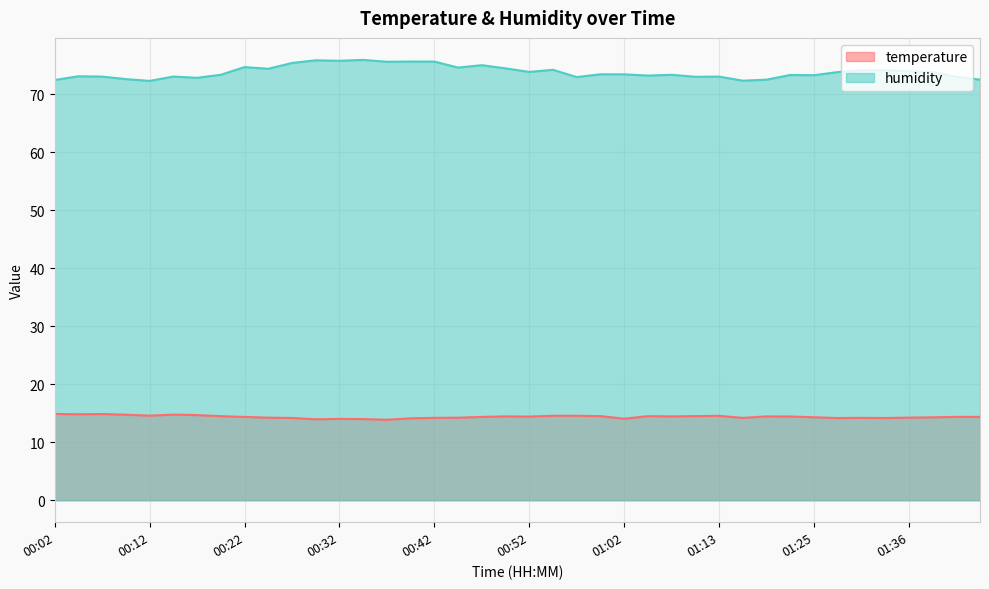

In temperature, how many points are lower than both neighbors (excluding endpoints)?

10